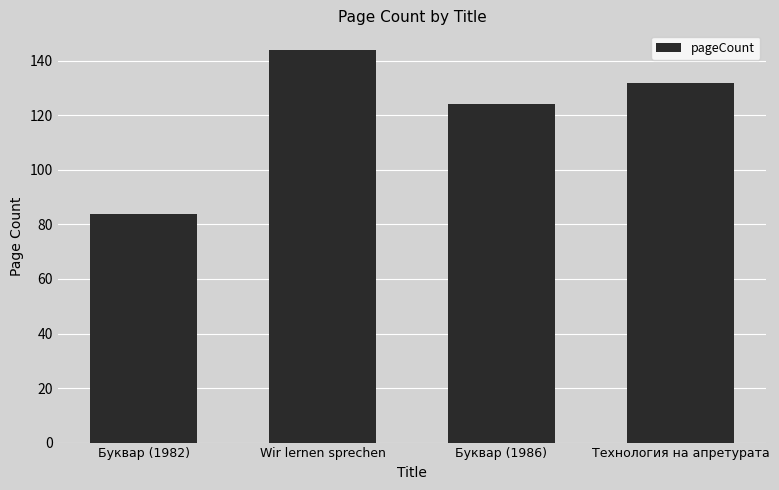

What is the greatest value displayed?

144